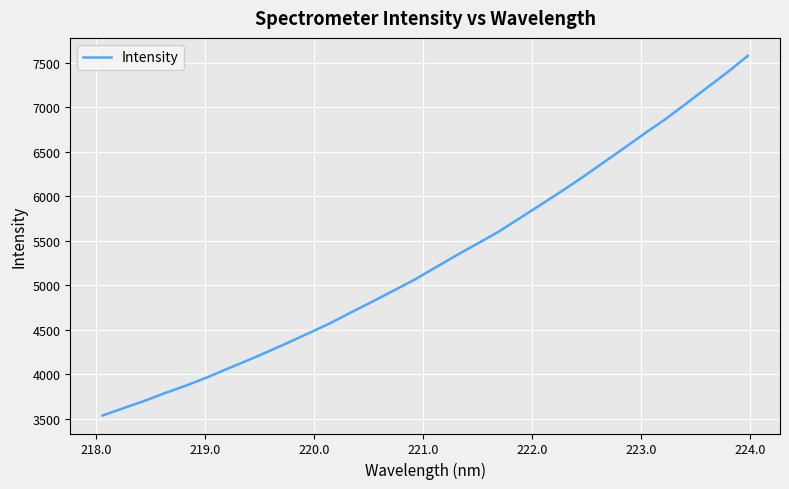

What is the greatest value displayed?

7576.1